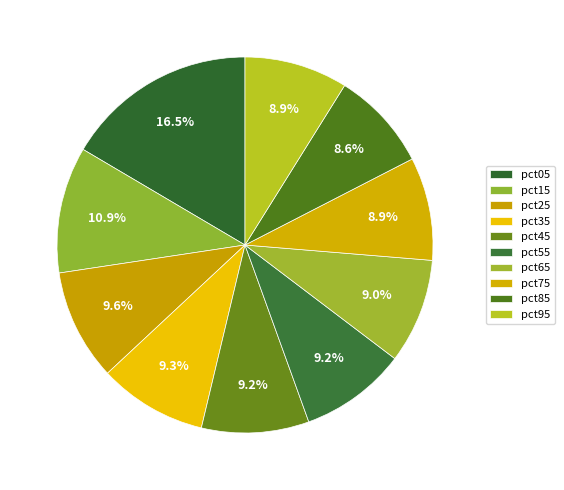

What percentage is the pct75 slice, to the nearest percent?

9%